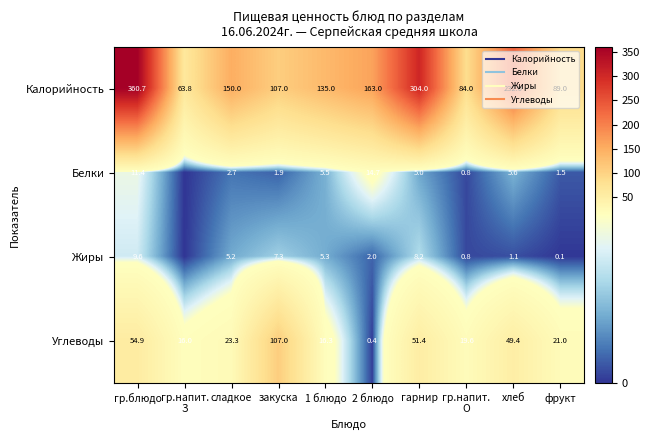

Which series has the widest spread of values?

Калорийность